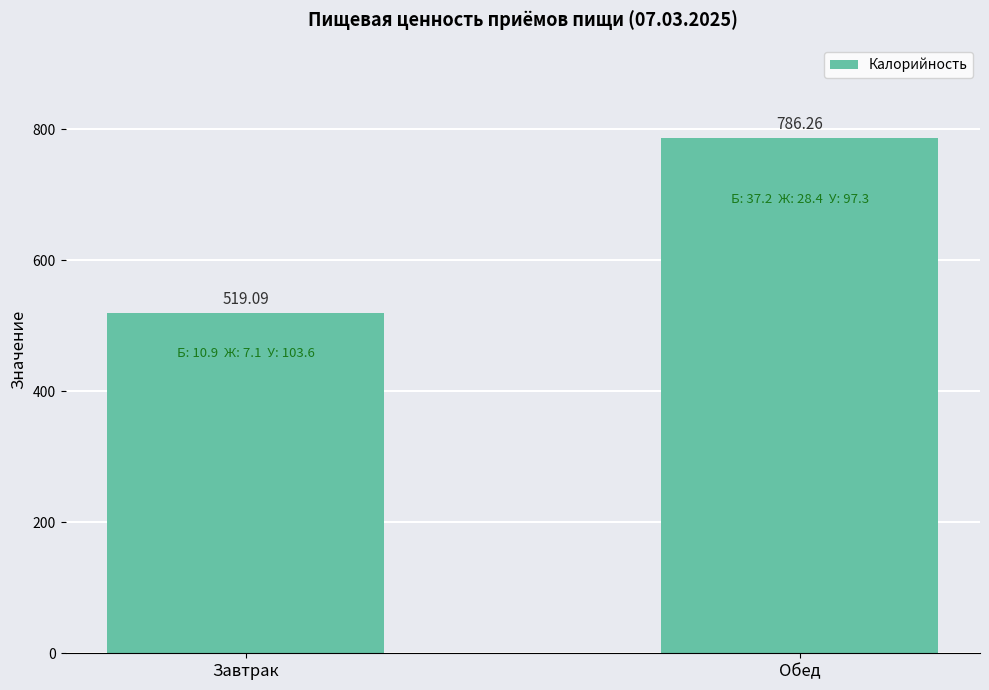

What is the average value?

652.7